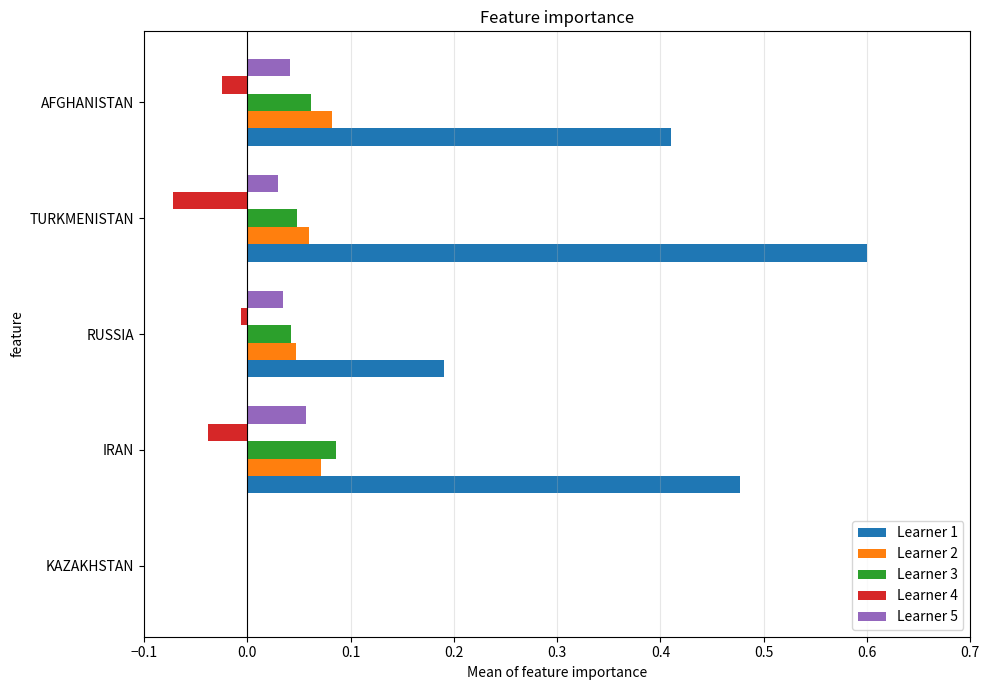

Which series has the widest spread of values?

Learner 1